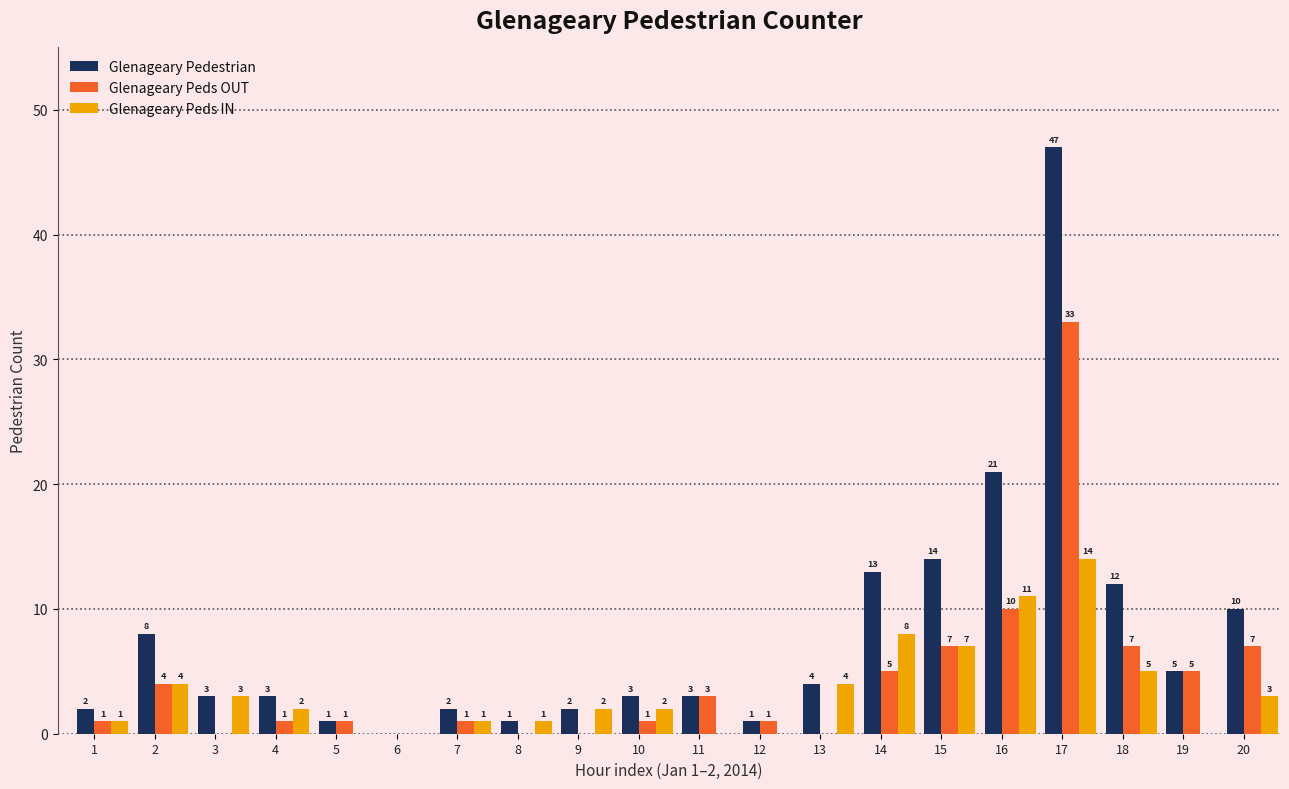

What are all the series names shown in the legend?

Glenageary Pedestrian, Glenageary Peds OUT, Glenageary Peds IN